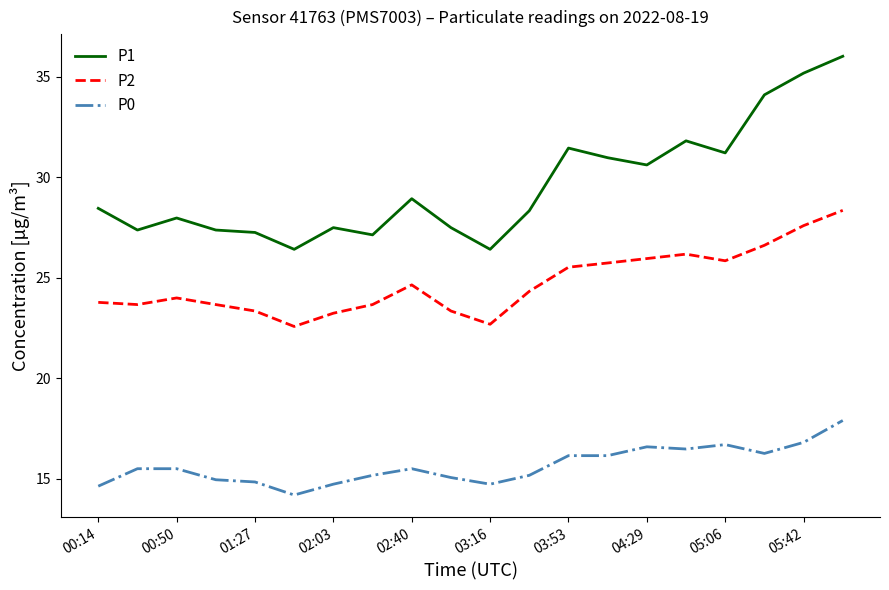

True or false: P2 and P1 intersect in this chart.

False